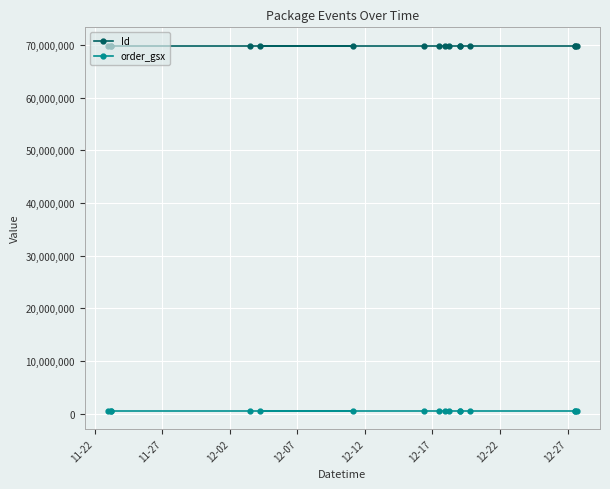

The value of Id at 13 is 15339626. True or false?

False